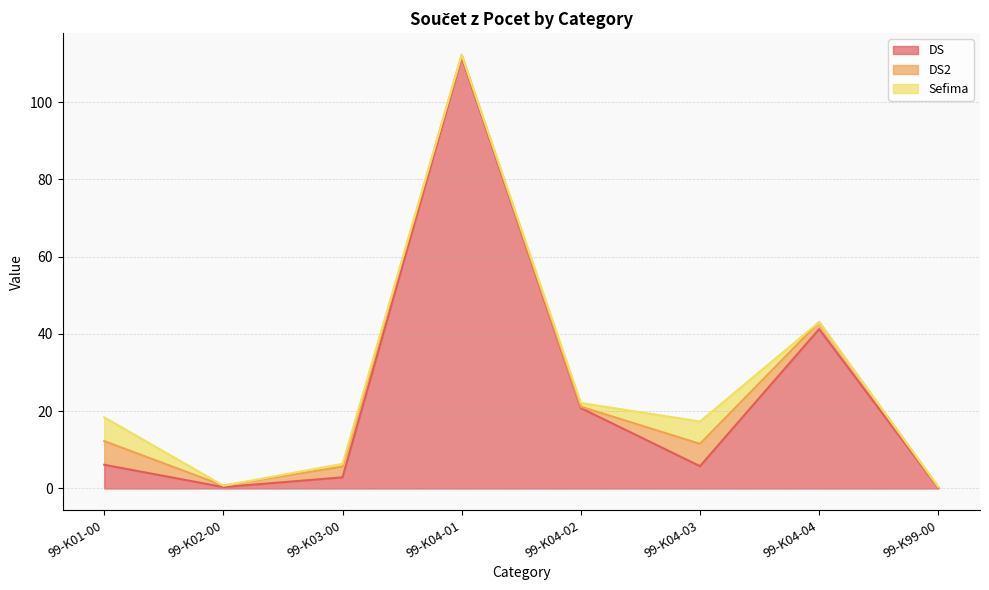

True or false: Sefima and DS2 intersect in this chart.

True